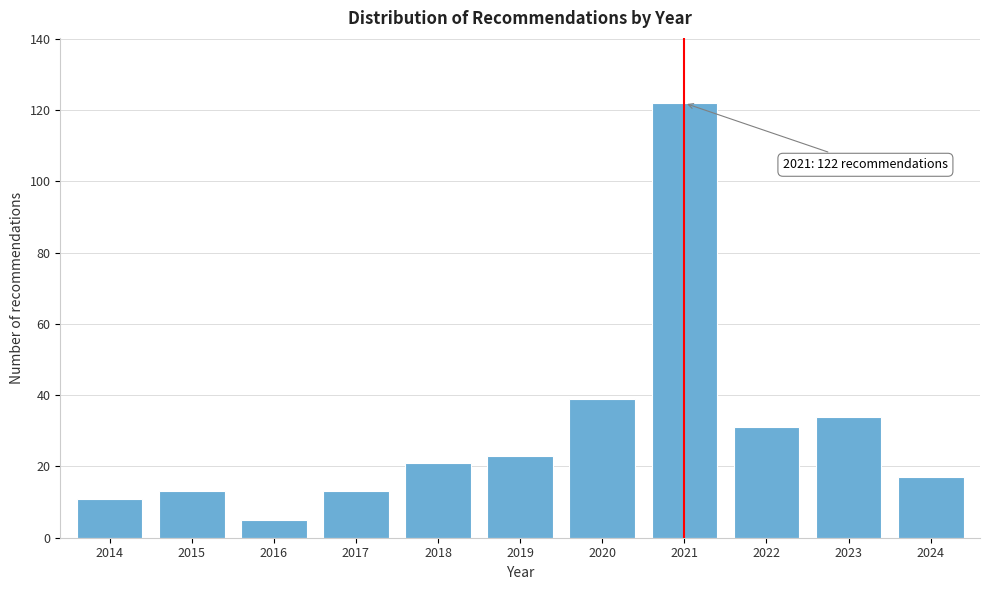

Reading left to right, list all the values displayed in this chart.

2014=11	2015=13	2016=5	2017=13	2018=21	2019=23	2020=39	2021=122	2022=31	2023=34	2024=17